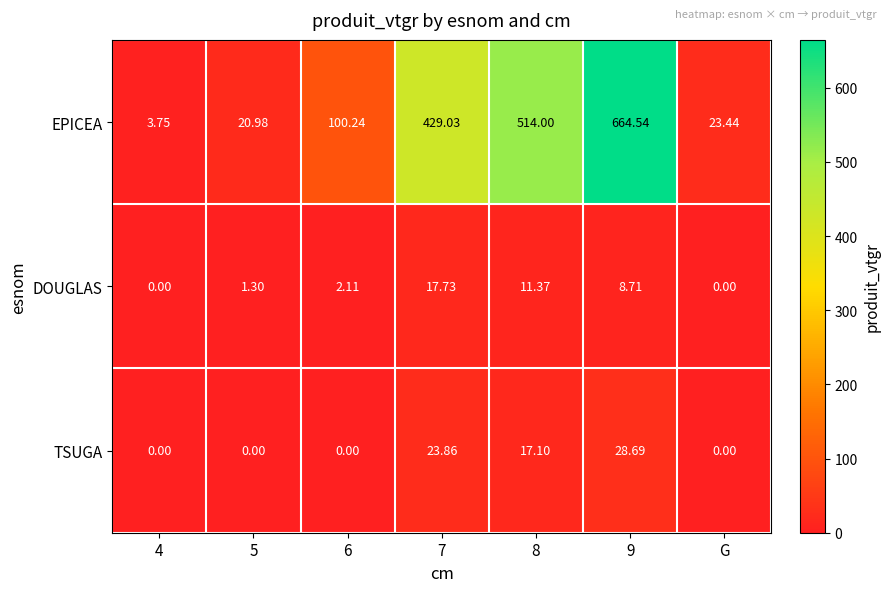

Between 8 and 9, which series saw the biggest shift?

EPICEA